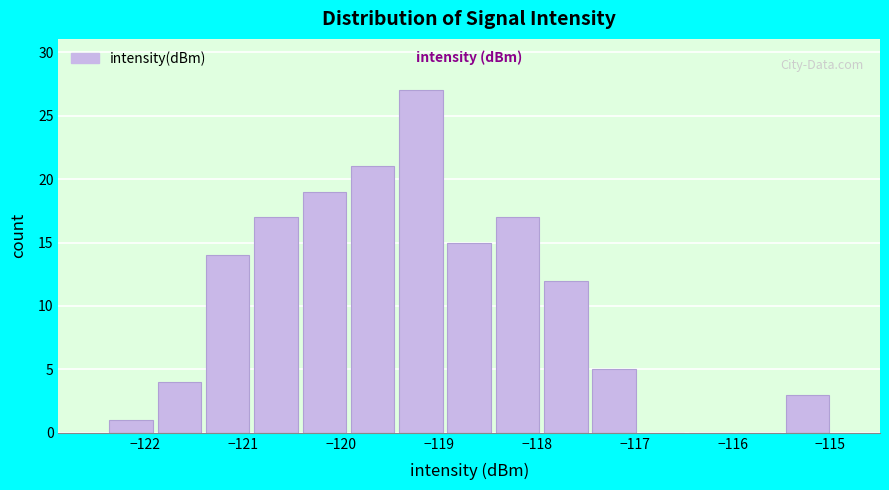

Reading left to right, transcribe this chart: for each bar, give the range it covers on the x-axis and its height. Neither the bar edges nor the heights are printed on the chart, so give them approximately, as read against the axes.

-122.4 to -121.9: 1
-121.9 to -121.4: 4
-121.4 to -120.9: 14
-120.9 to -120.4: 17
-120.4 to -119.9: 19
-119.9 to -119.4: 21
-119.4 to -118.9: 27
-118.9 to -118.4: 15
-118.4 to -117.9: 17
-117.9 to -117.5: 12
-117.5 to -117.0: 5
-117.0 to -116.5: 0
-116.5 to -116.0: 0
-116.0 to -115.5: 0
-115.5 to -115.0: 3